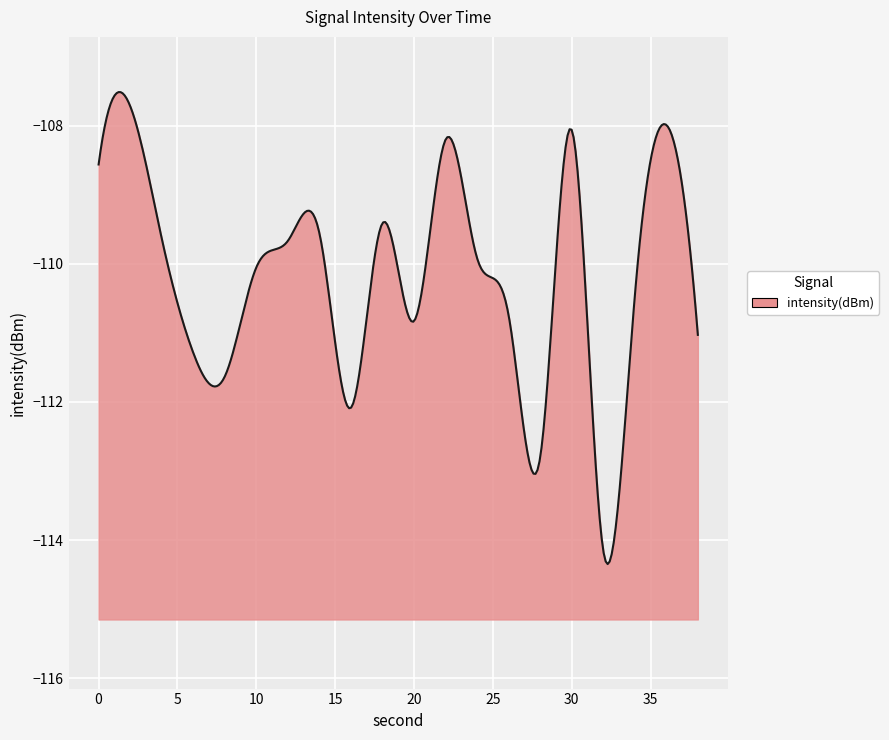

Does the chart display data point markers on the line(s)?

No